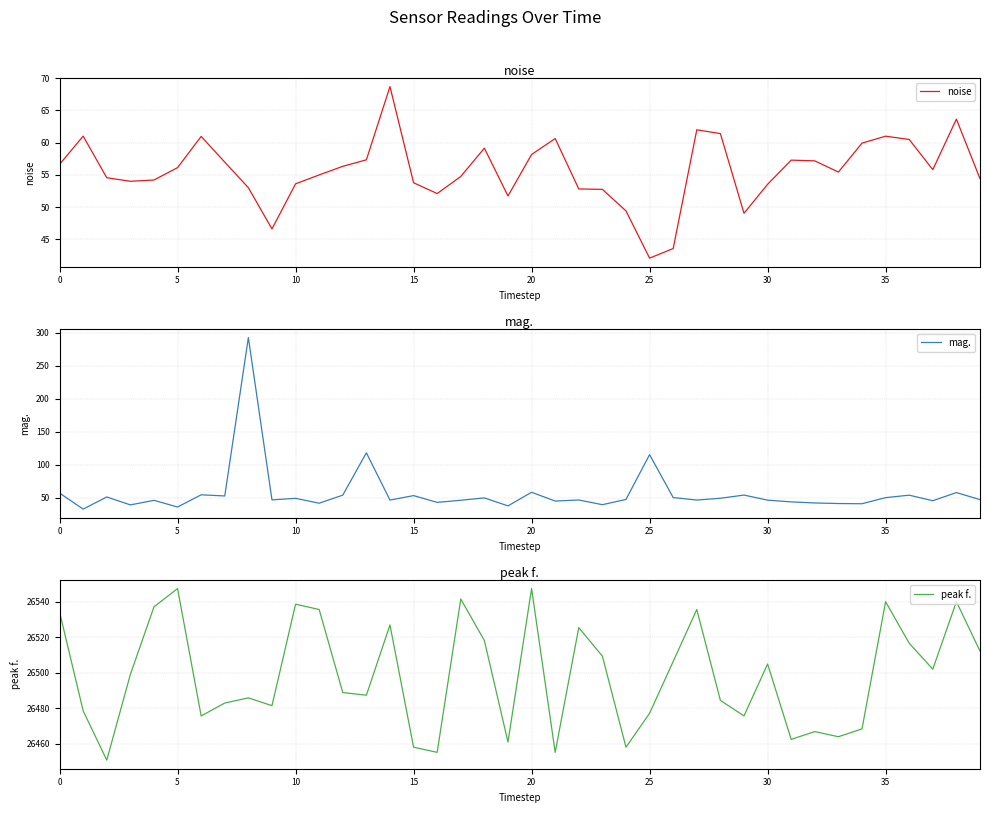

What are all the series names shown in the legend?

noise, mag., peak f.